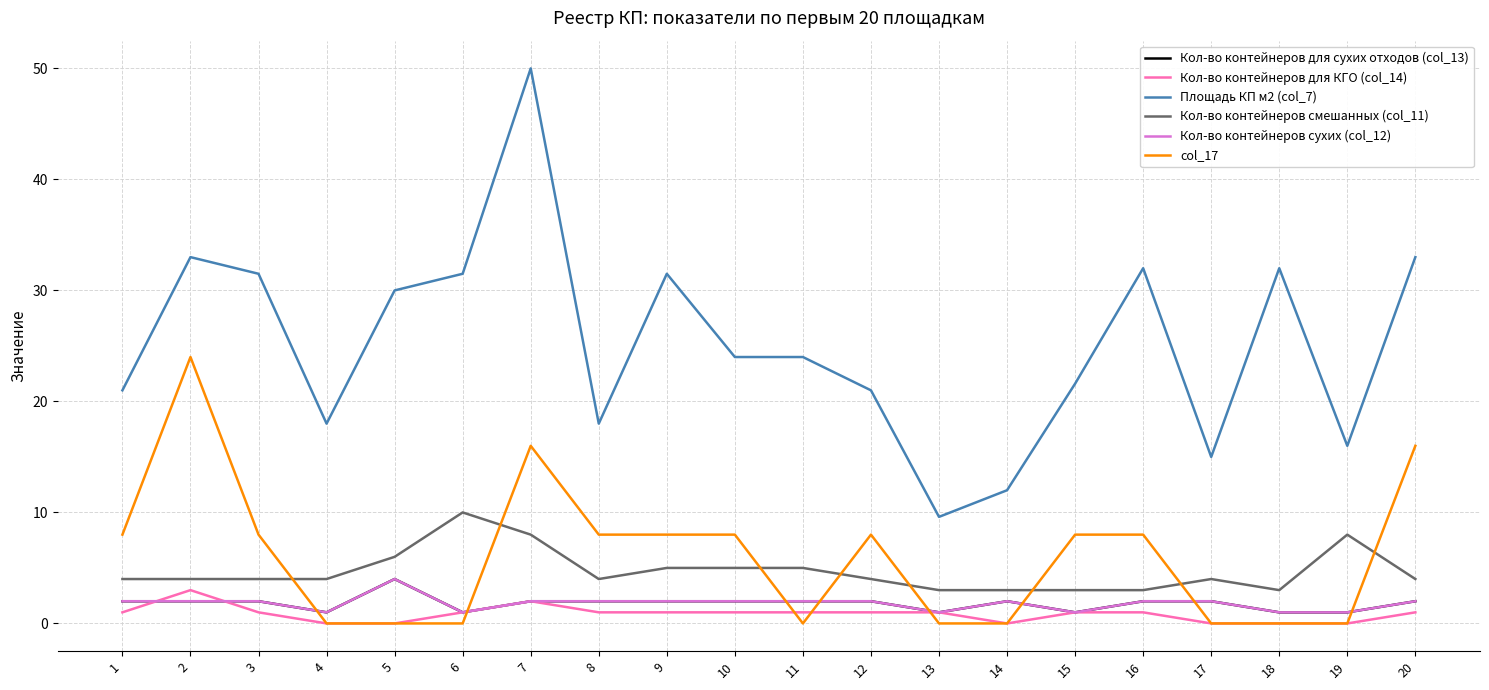

True or false: col_17 has more than 1 interior local peaks.

True